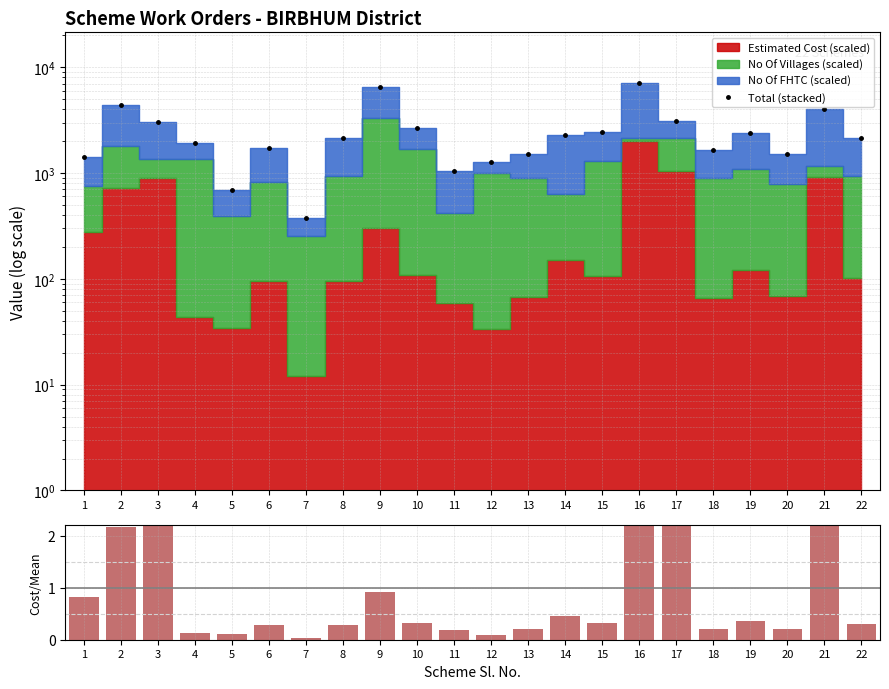

Reading right to left, list all the values displayed in this chart.

Total (stacked): 22=2158.9	21=4000.0	20=1520.1	19=2365.7	18=1634.3	17=3110.0	16=7120.0	15=2431.7	14=2279.0	13=1497.2	12=1265.4	11=1050.4	10=2685.7	9=6518.9	8=2151.8	7=376.3	6=1710.2	5=694.1	4=1936.6	3=3008.7	2=4392.8	1=1428.2
Cost / Mean Cost: 22=0.3	21=2.8	20=0.2	19=0.4	18=0.2	17=3.2	16=6.0	15=0.3	14=0.4	13=0.2	12=0.1	11=0.2	10=0.3	9=0.9	8=0.3	7=0.0	6=0.3	5=0.1	4=0.1	3=2.7	2=2.2	1=0.8